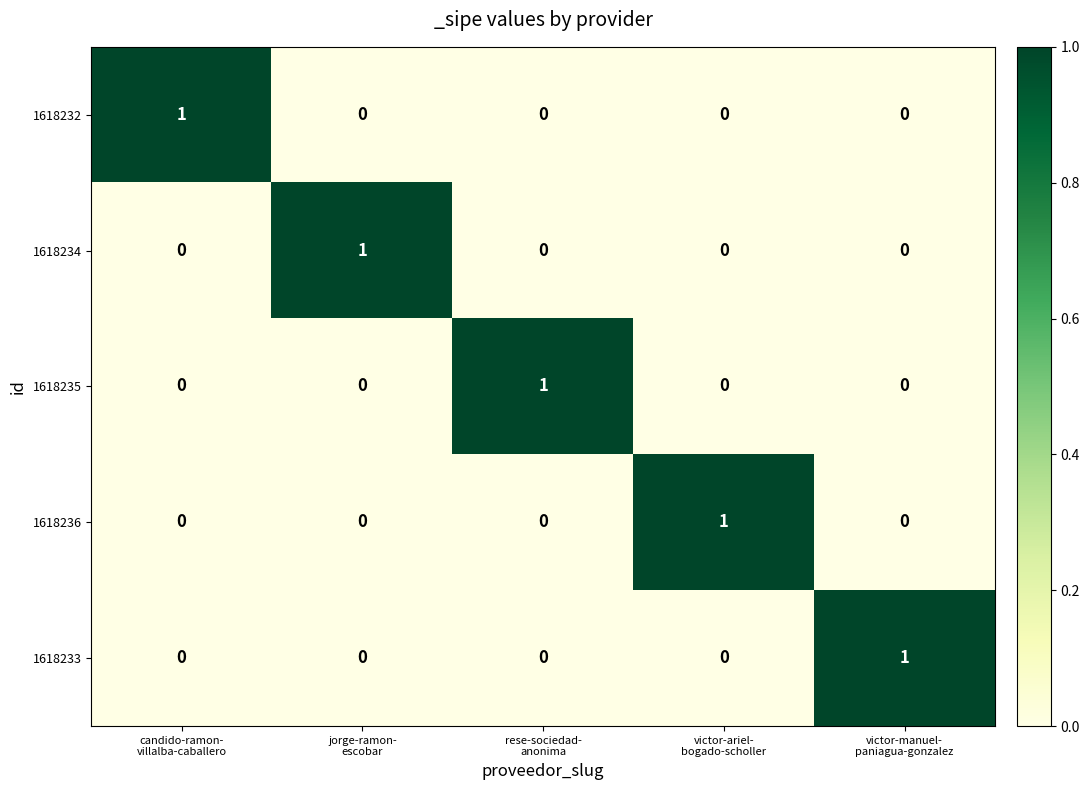

Count the 1618233 values in the range 0 to 1.

5